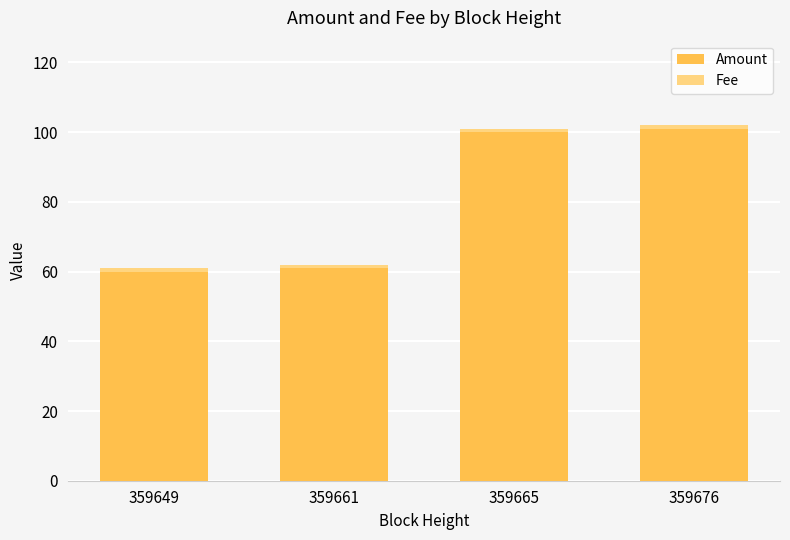

The value of Amount at 359665 is 100. True or false?

True